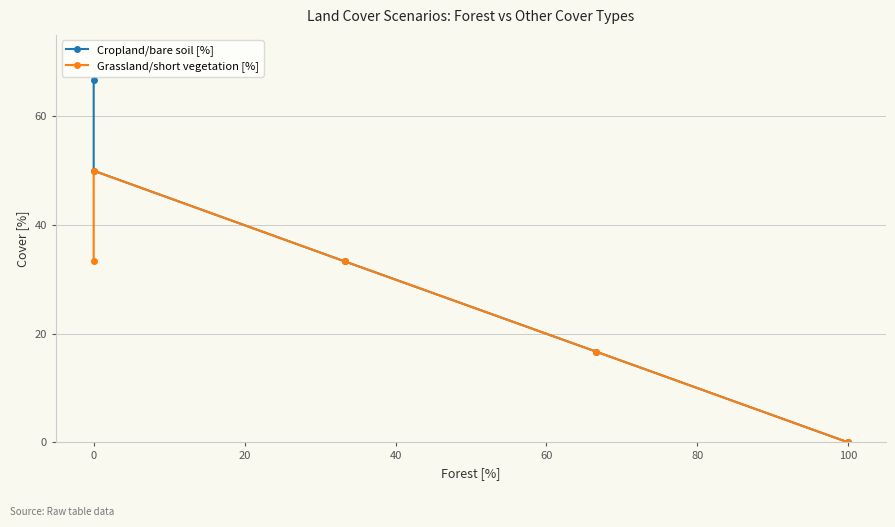

Rank the series by their average value, from lowest to highest.

Grassland/short vegetation [%], Cropland/bare soil [%]